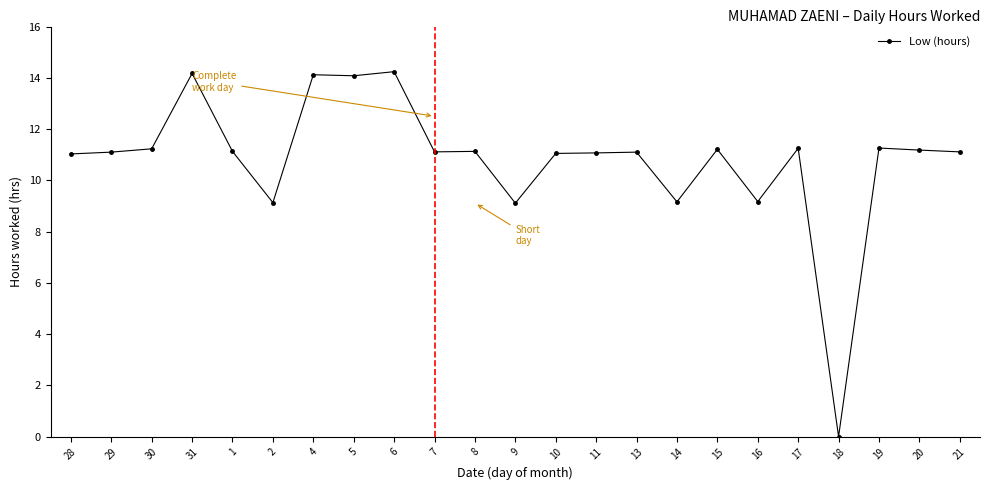

What is the difference between the maximum and minimum values?

14.2